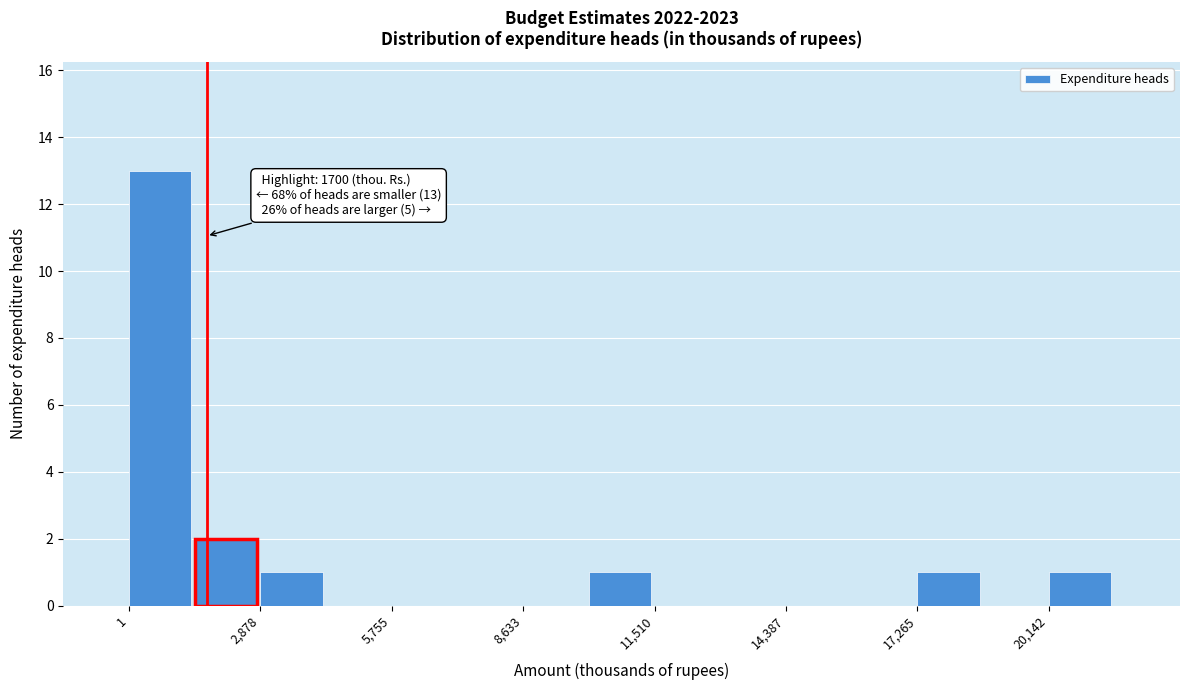

Read against the x-axis, roughly where is the centre of the tallest bar?

500